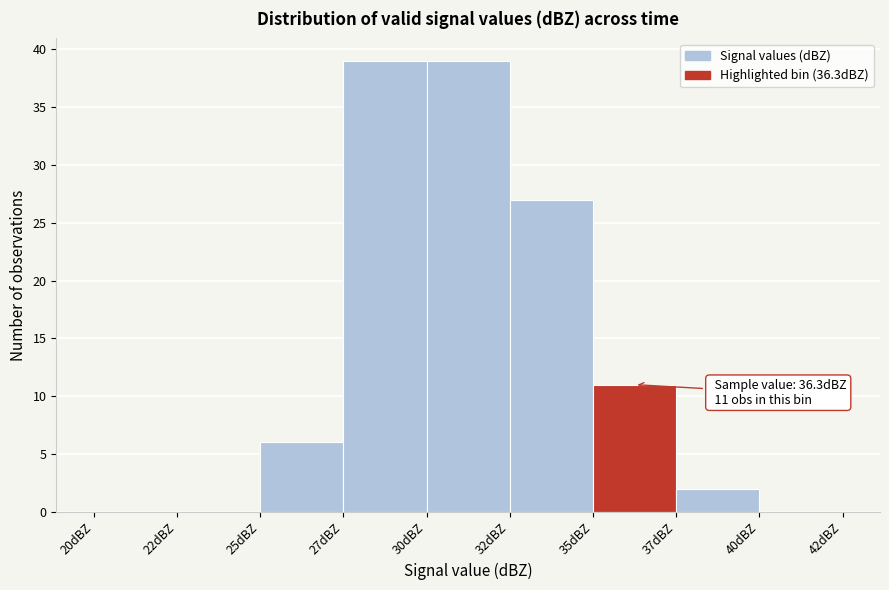

Reading left to right, extract all data points from this chart.

20dBZ=0	22dBZ=0	25dBZ=6	27dBZ=39	30dBZ=39	32dBZ=27	35dBZ=11	37dBZ=2	40dBZ=0